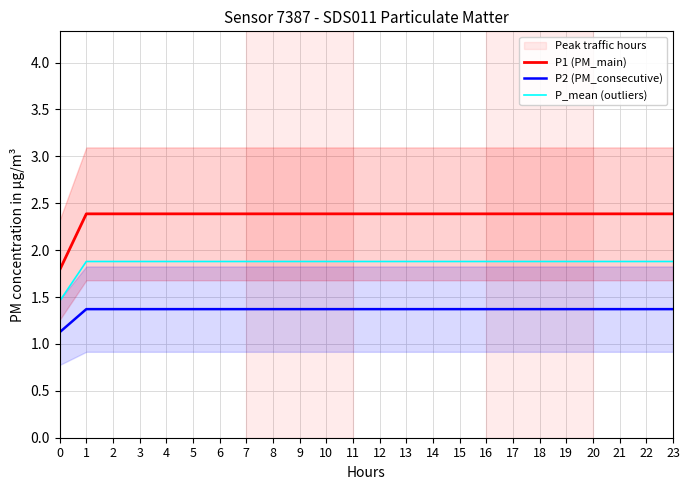

What is the value of the P1 (PM_main) point at the 3rd from the left?

2.4